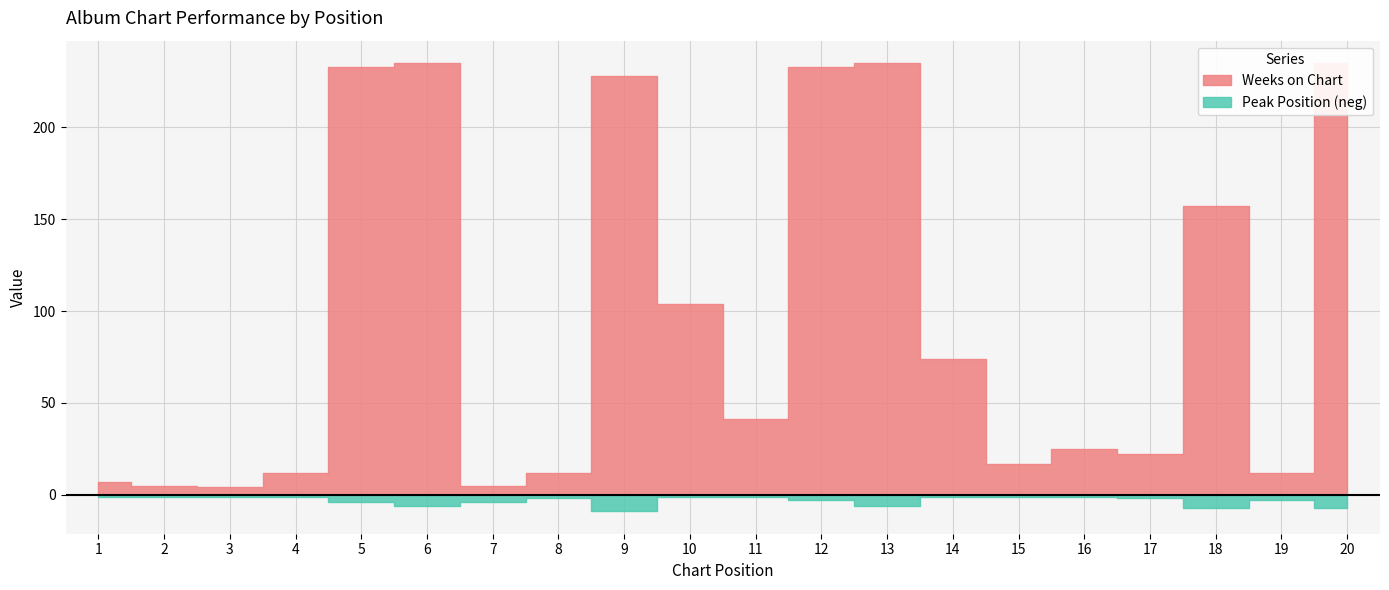

Which series has the largest total across all categories?

Weeks on Chart